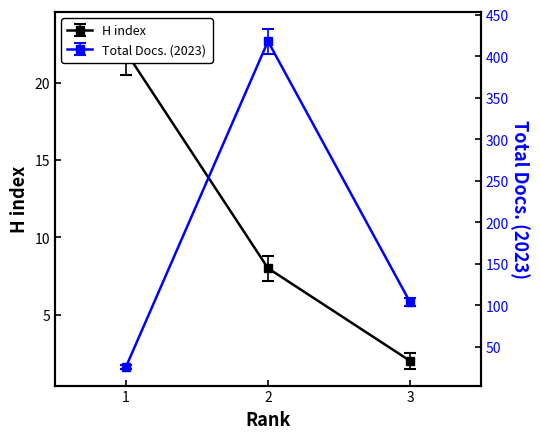

Which category has the lowest value in the H index series?

3